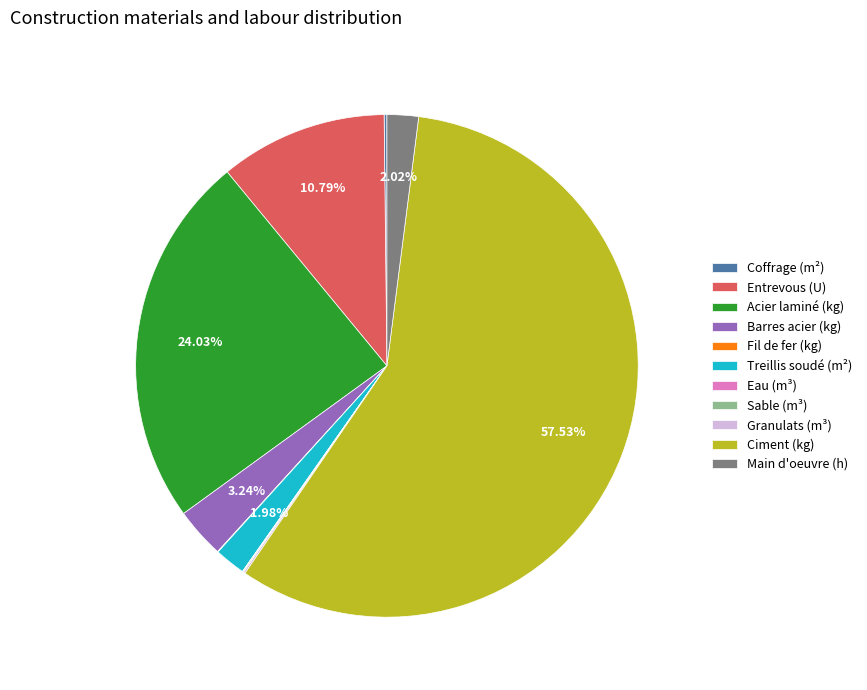

Which slice is the largest?

Ciment (kg)